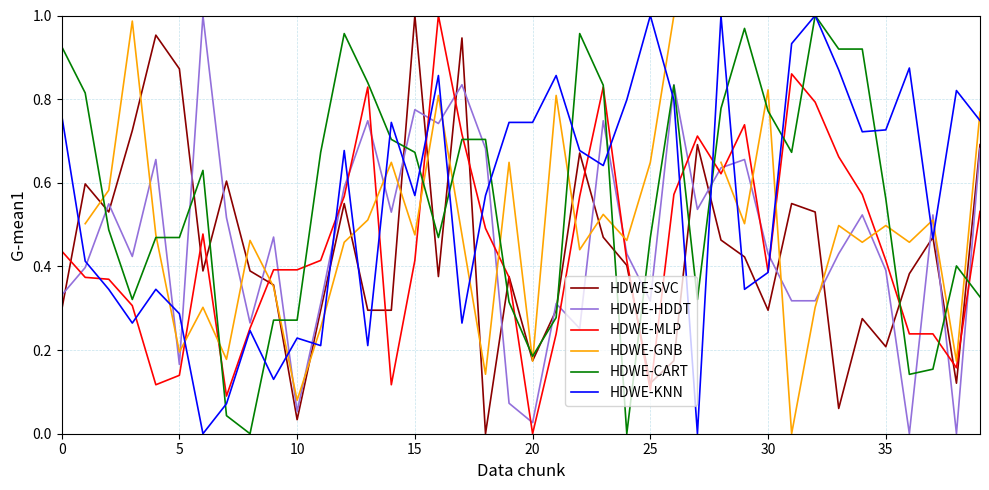

How many lines are shown in the chart?

6